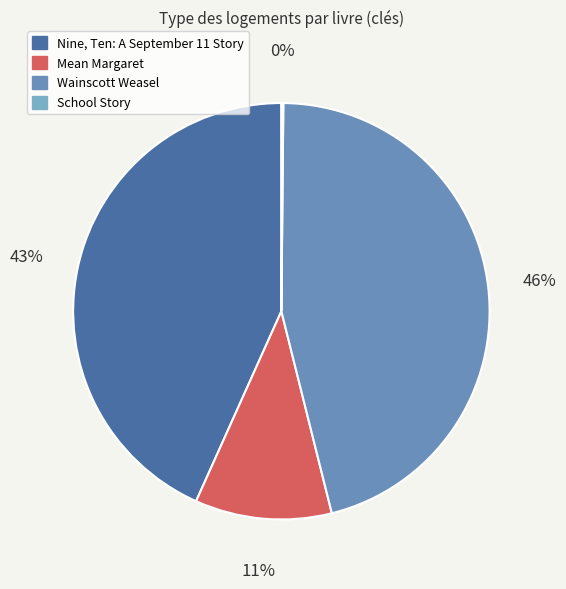

The Wainscott Weasel slice represents 46% of the pie. True or false?

True